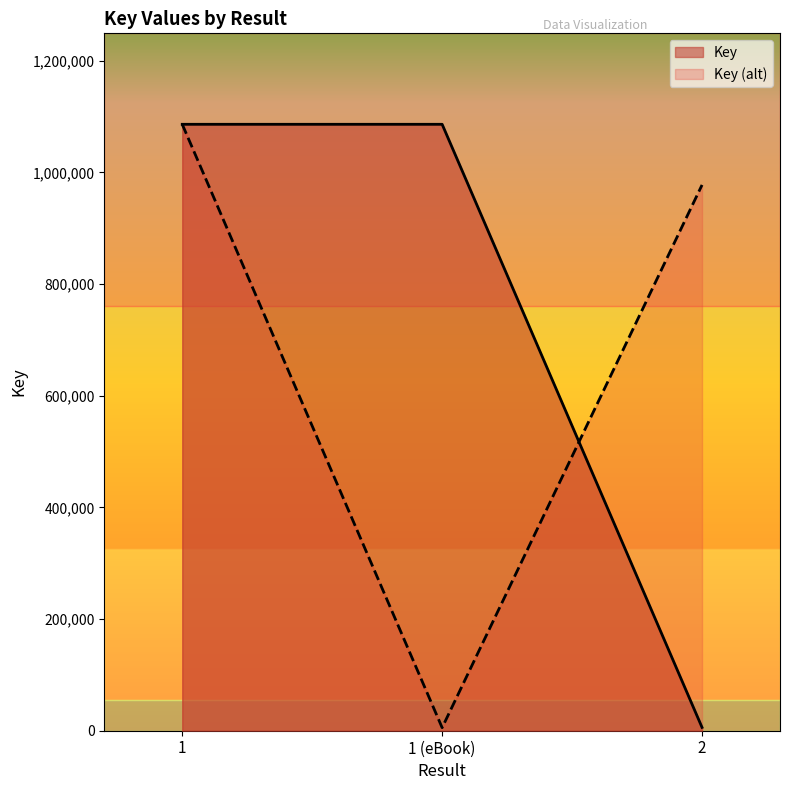

Reading left to right, list all the values displayed in this chart.

1=1086207	1 (eBook)=1086207	2=5934